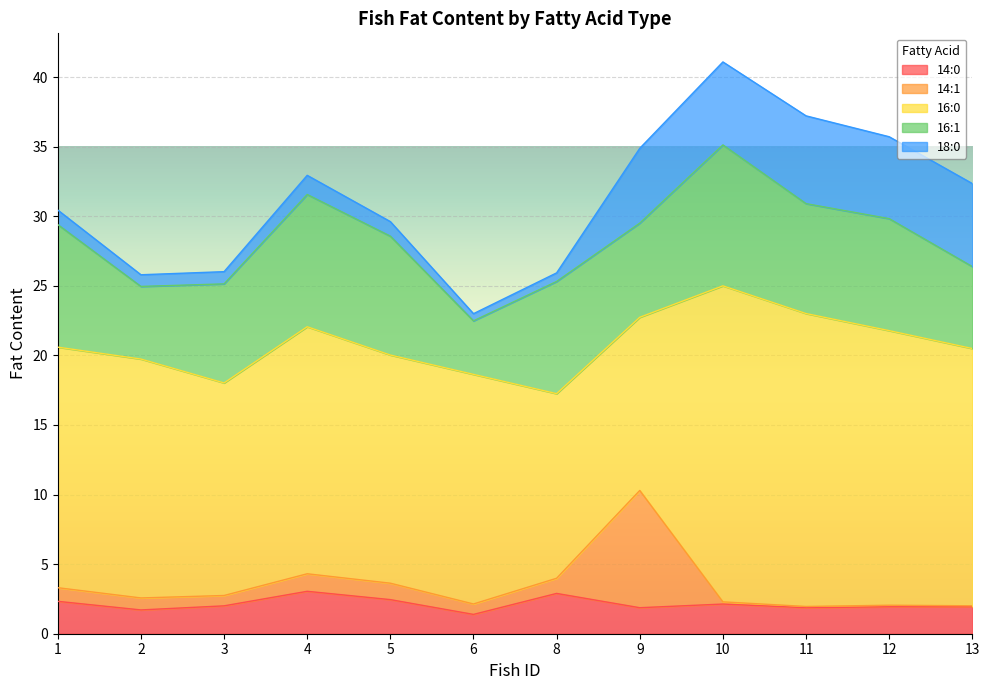

What value does the 18:0 series have at 2?

0.8